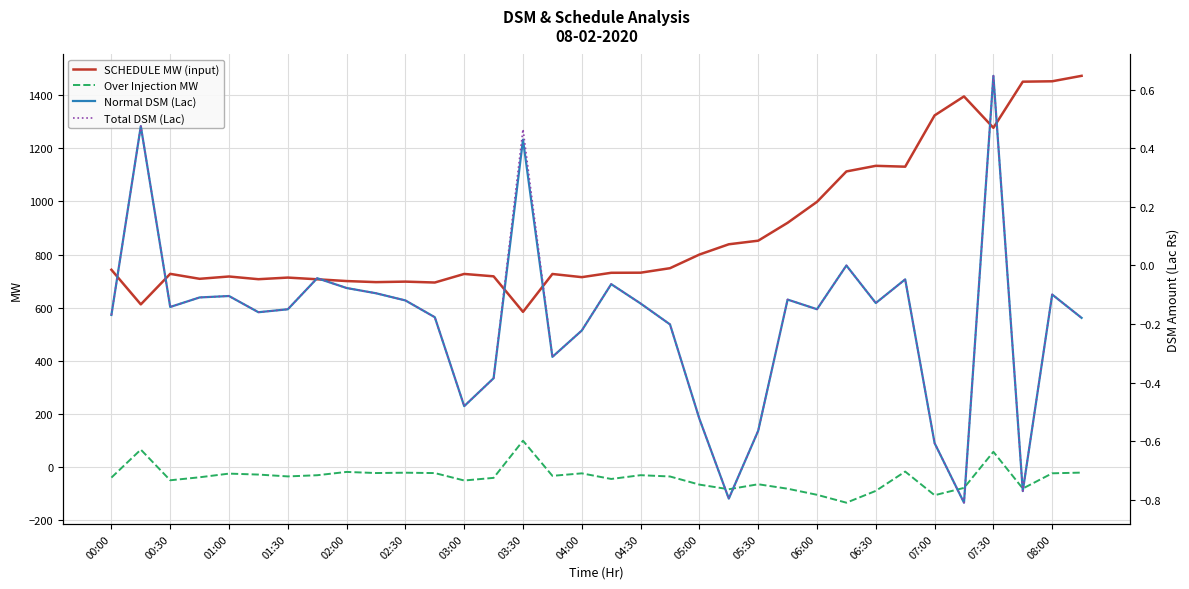

Reading left to right, list all the values displayed in this chart.

SCHEDULE MW (input): 742.9	612.6	727.5	708.9	717.6	707.4	713.5	707.1	700.4	696.4	698.3	694.9	727.2	718.2	584.5	727.0	715.1	731.5	731.9	748.8	800.1	838.8	852.3	919.6	998.5	1112.9	1134.0	1130.8	1323.7	1395.2	1277.1	1450.6	1452.1	1472.7
Over Injection MW: -39.1	66.2	-49.2	-37.9	-24.2	-27.7	-34.7	-30.2	-17.8	-22.0	-20.7	-22.1	-50.1	-40.1	99.6	-32.5	-23.1	-44.3	-30.1	-35.0	-65.5	-83.0	-64.2	-81.0	-103.8	-133.5	-89.1	-16.5	-105.4	-77.9	57.9	-80.3	-23.0	-20.3
Normal DSM (Lac): -0.2	0.5	-0.1	-0.1	-0.1	-0.2	-0.1	-0.0	-0.1	-0.1	-0.1	-0.2	-0.5	-0.4	0.4	-0.3	-0.2	-0.1	-0.1	-0.2	-0.5	-0.8	-0.6	-0.1	-0.1	0.0	-0.1	-0.0	-0.6	-0.8	0.6	-0.8	-0.1	-0.2
Total DSM (Lac): -0.2	0.5	-0.1	-0.1	-0.1	-0.2	-0.1	-0.0	-0.1	-0.1	-0.1	-0.2	-0.5	-0.4	0.5	-0.3	-0.2	-0.1	-0.1	-0.2	-0.5	-0.8	-0.6	-0.1	-0.1	0.0	-0.1	-0.0	-0.6	-0.8	0.6	-0.8	-0.1	-0.2